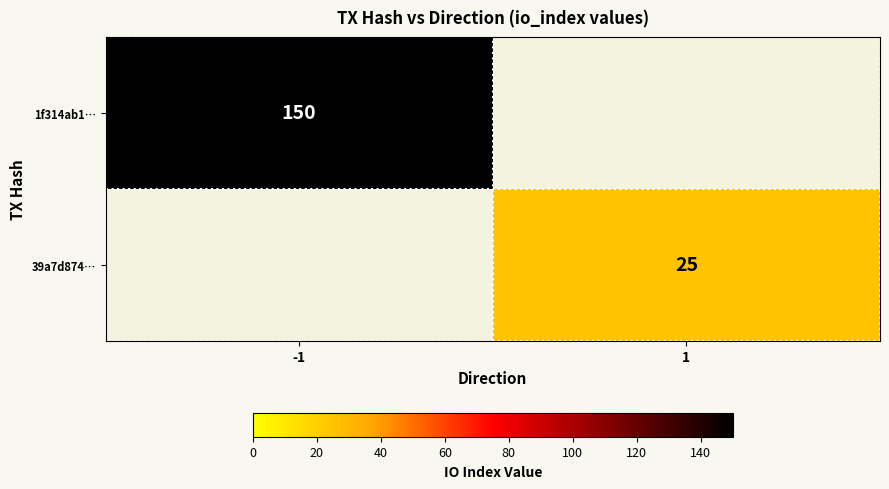

The 39a7d874… series shows 25 at 1. True or false?

True